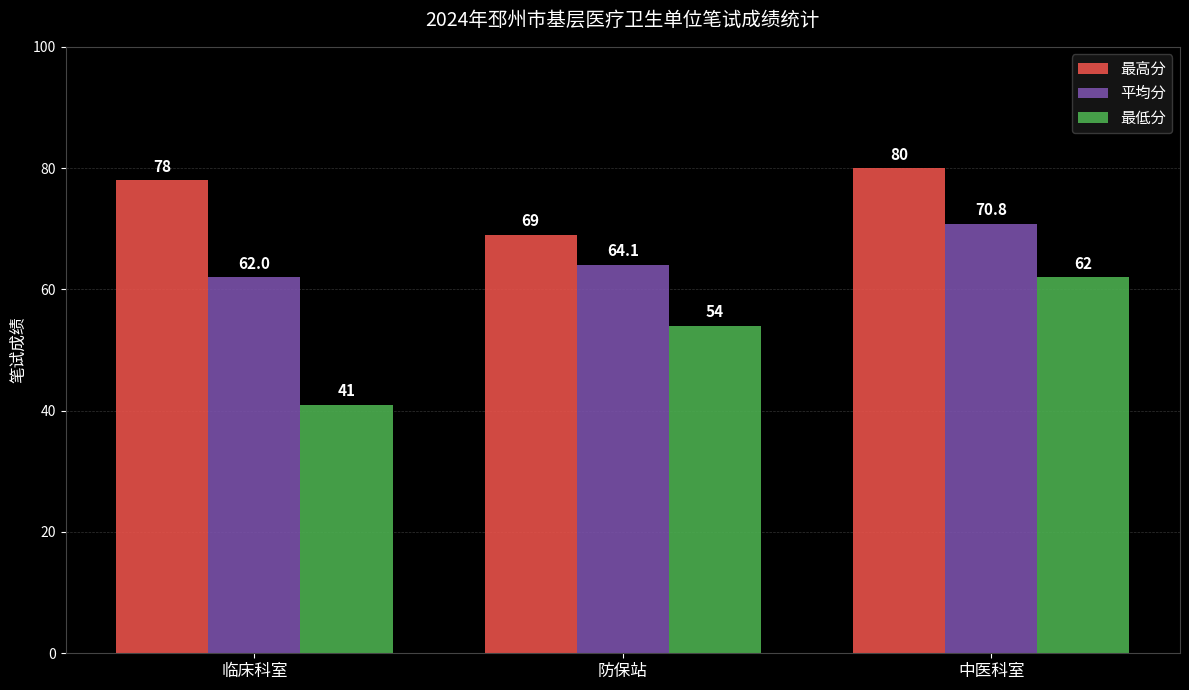

What is the sum of all 最低分 values?

157.0